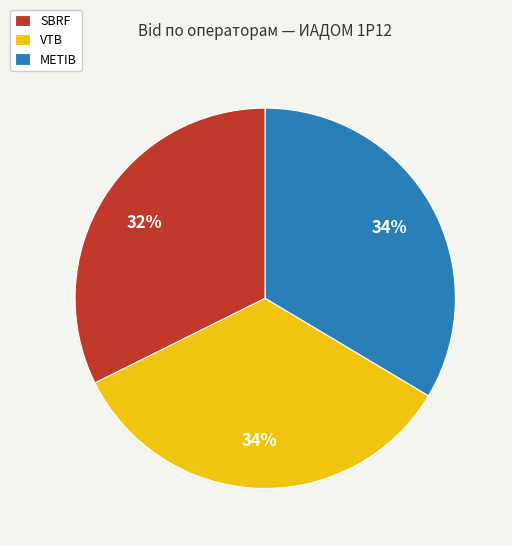

Is it true that SBRF is 26% of the pie?

False